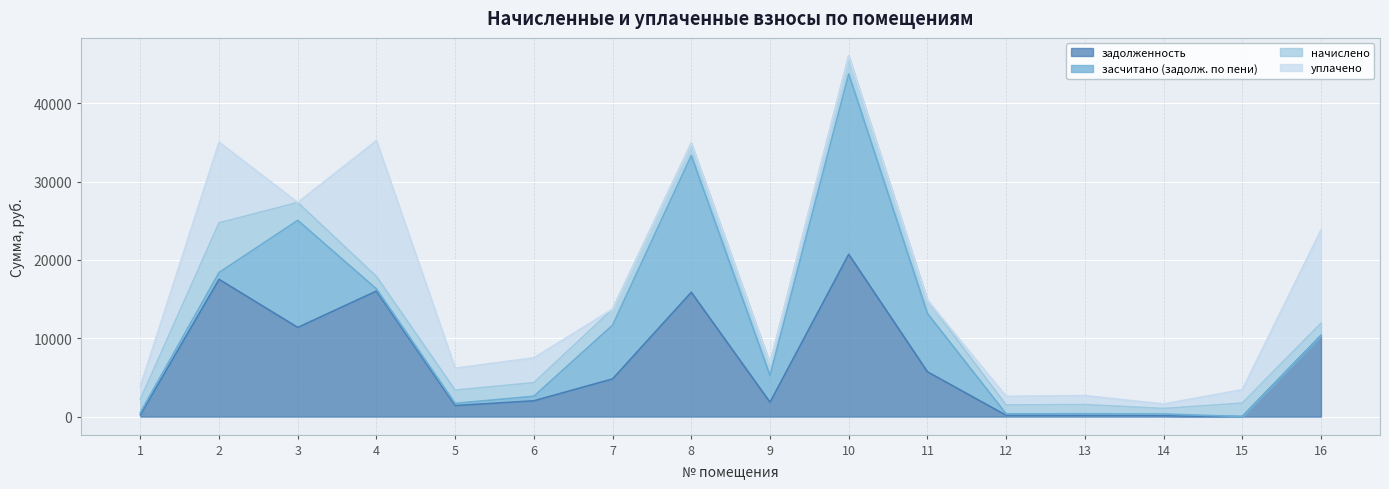

What are all the series names shown in the legend?

задолженность, засчитано (задолж. по пени), начислено, уплачено